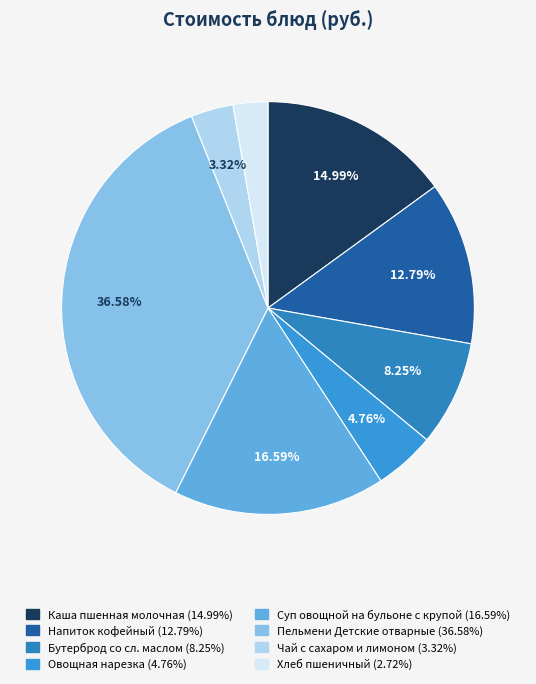

What is the total percentage of Напиток кофейный and Бутерброд со сл. маслом?

21.0%